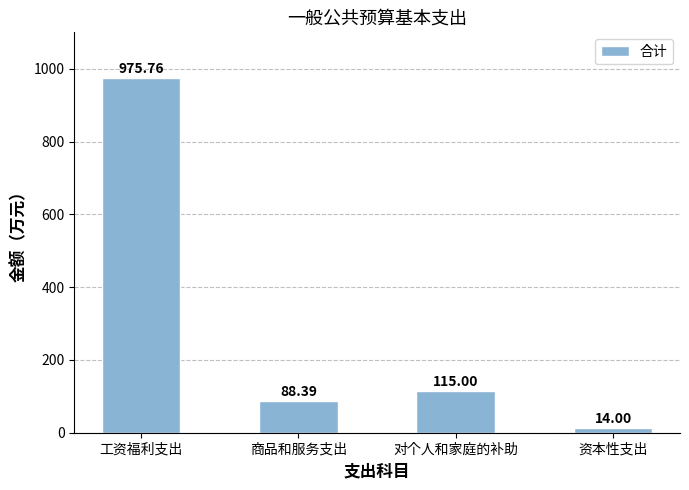

What is the change in value from 商品和服务支出 to 对个人和家庭的补助?

+26.6